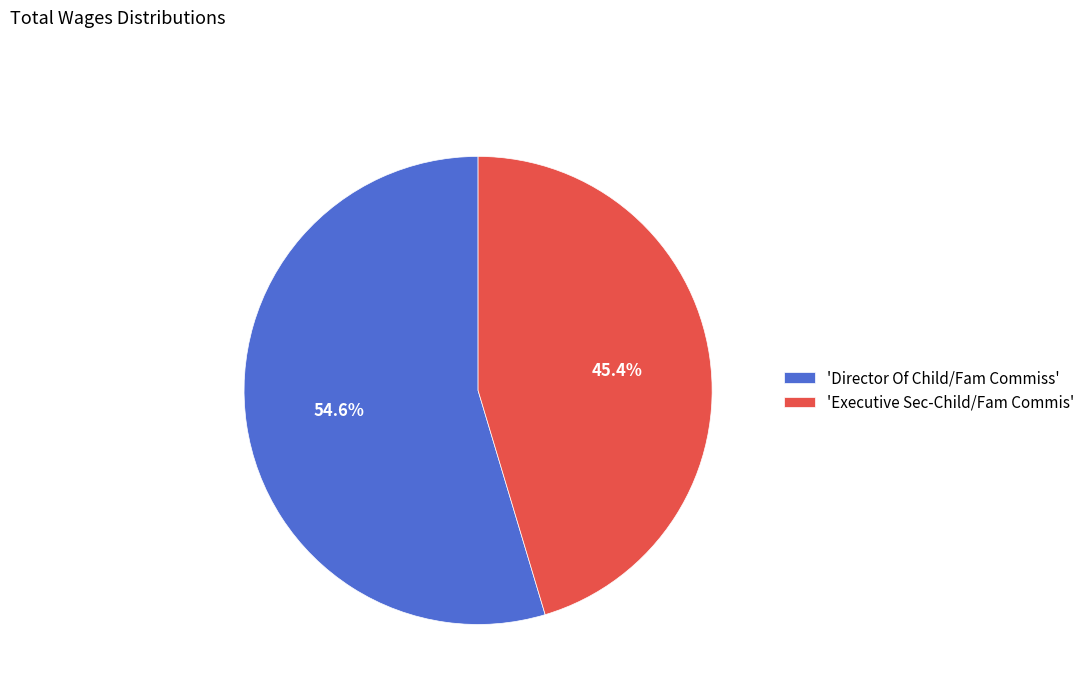

Between 'Director Of Child/Fam Commiss' and 'Executive Sec-Child/Fam Commis', which is larger?

'Director Of Child/Fam Commiss'